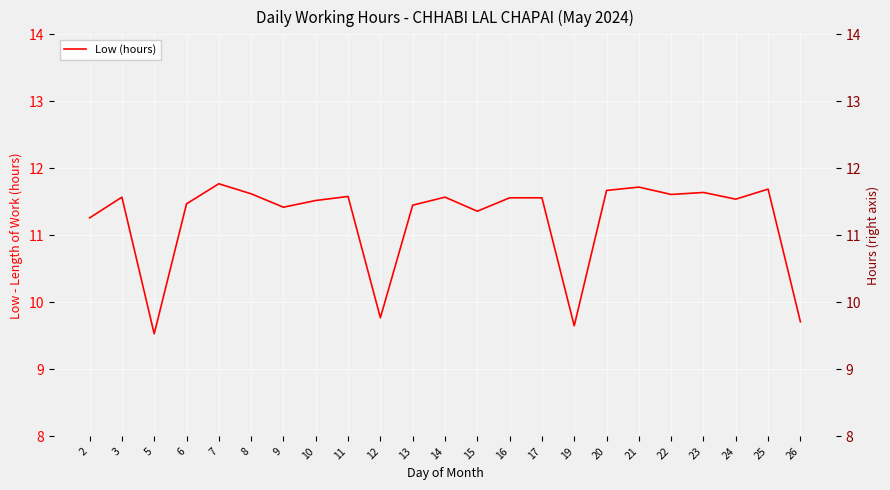

True or false: there are more than 1 points higher than both neighbors.

True